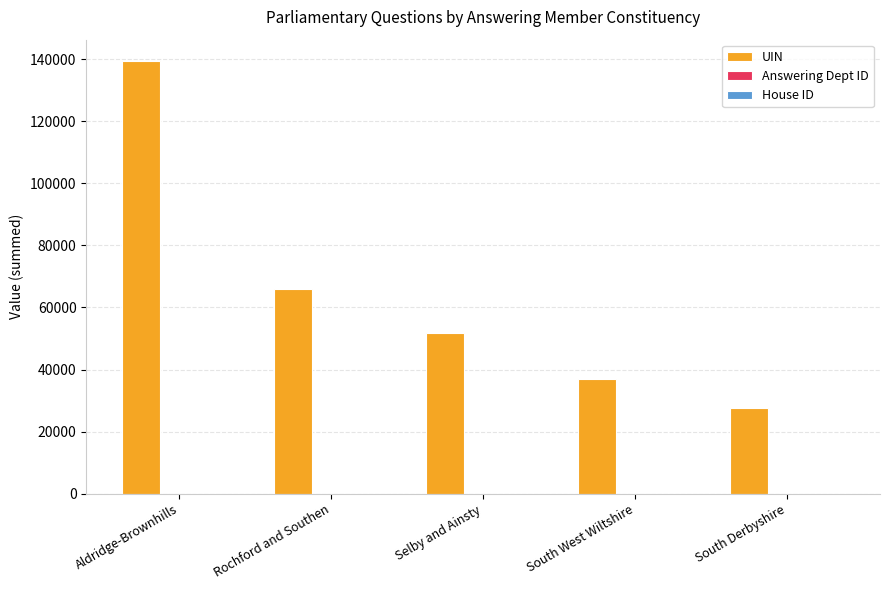

Between Rochford and Southen and South West Wiltshire, which series saw the biggest shift?

UIN